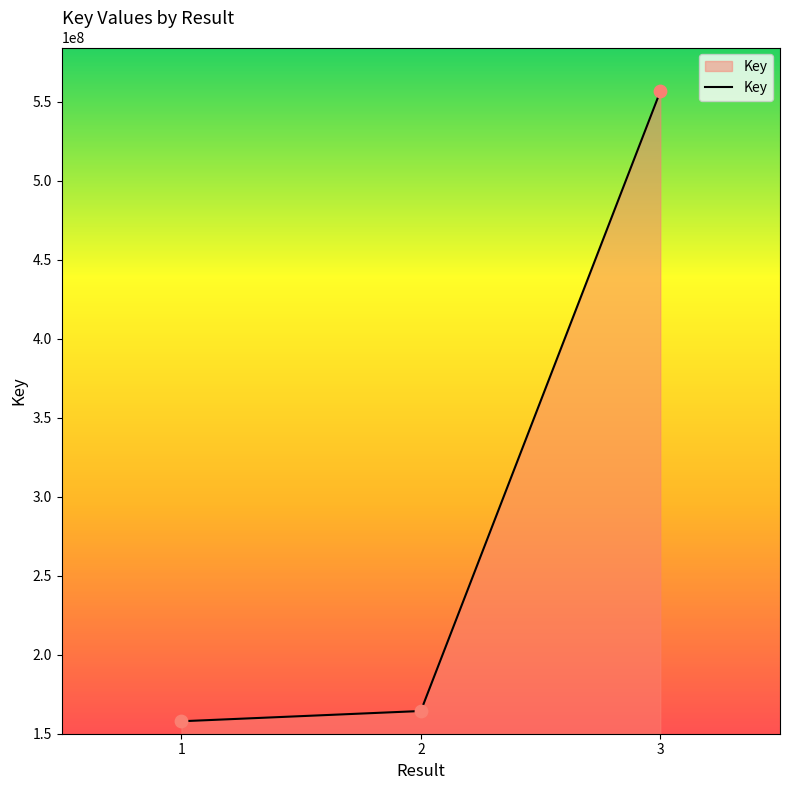

Which has a higher value, 2 or 1?

2